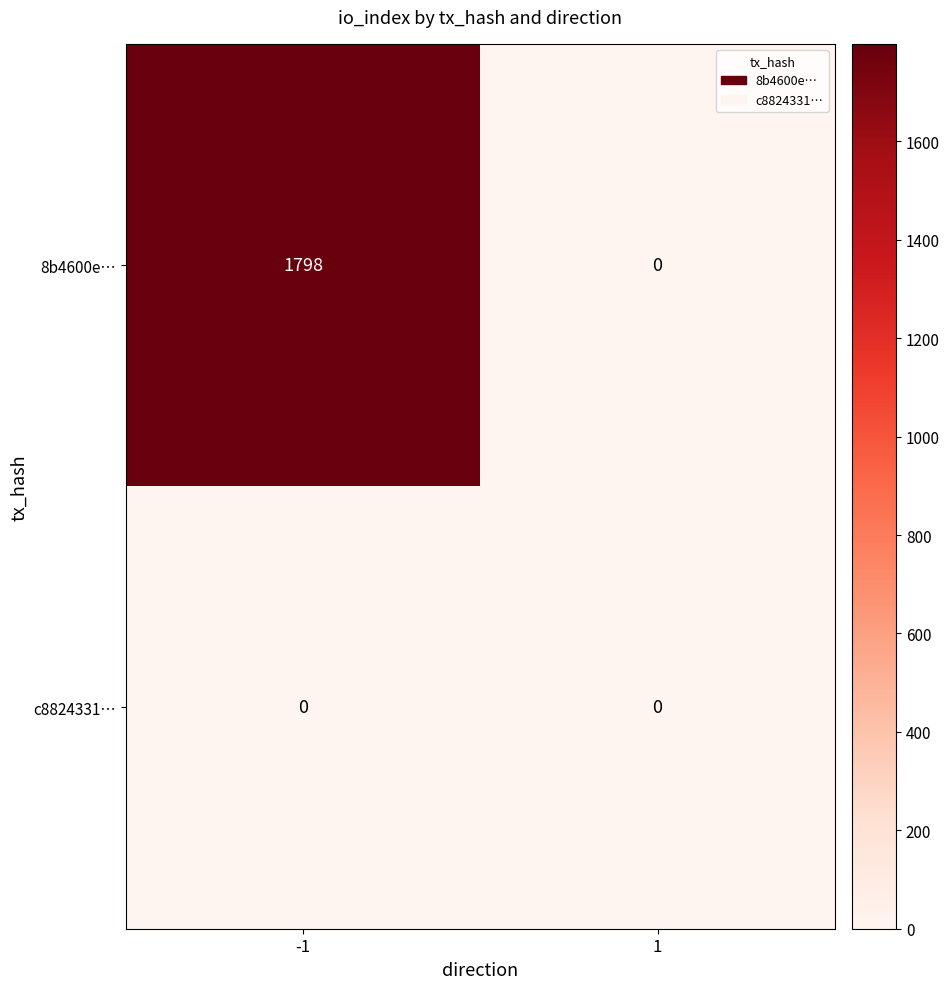

Rank the series by their average value, from lowest to highest.

c8824331…, 8b4600e…